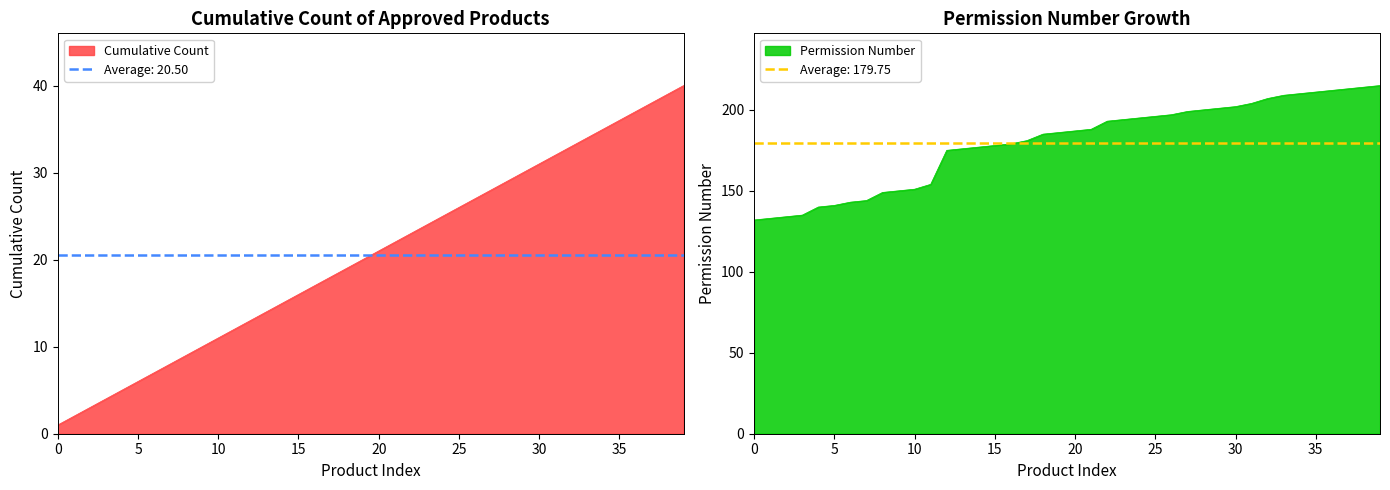

Between 1997-10-21 and 1998-11-30, which series saw the biggest shift?

permission_number